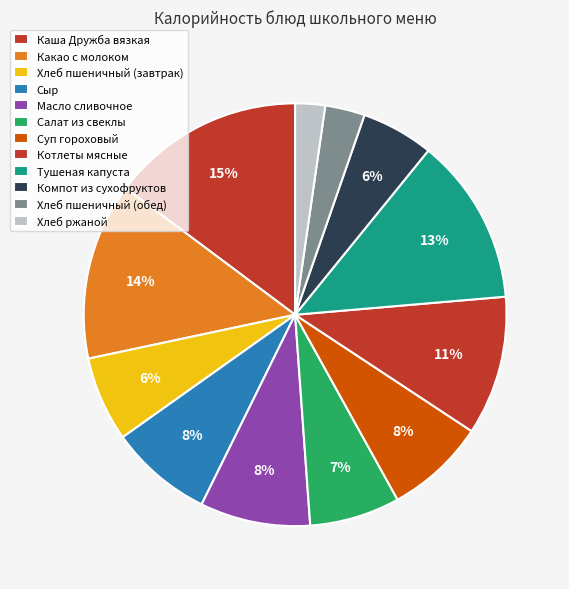

Does Компот из сухофруктов represent more than half of the total?

No